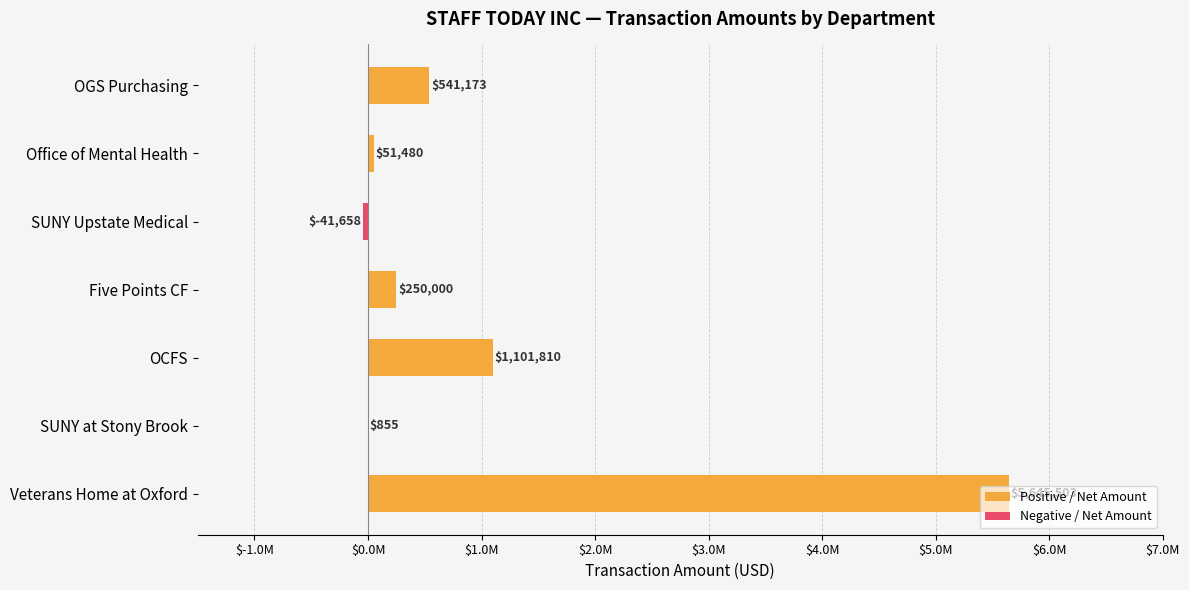

How many distinct data groups are displayed?

2